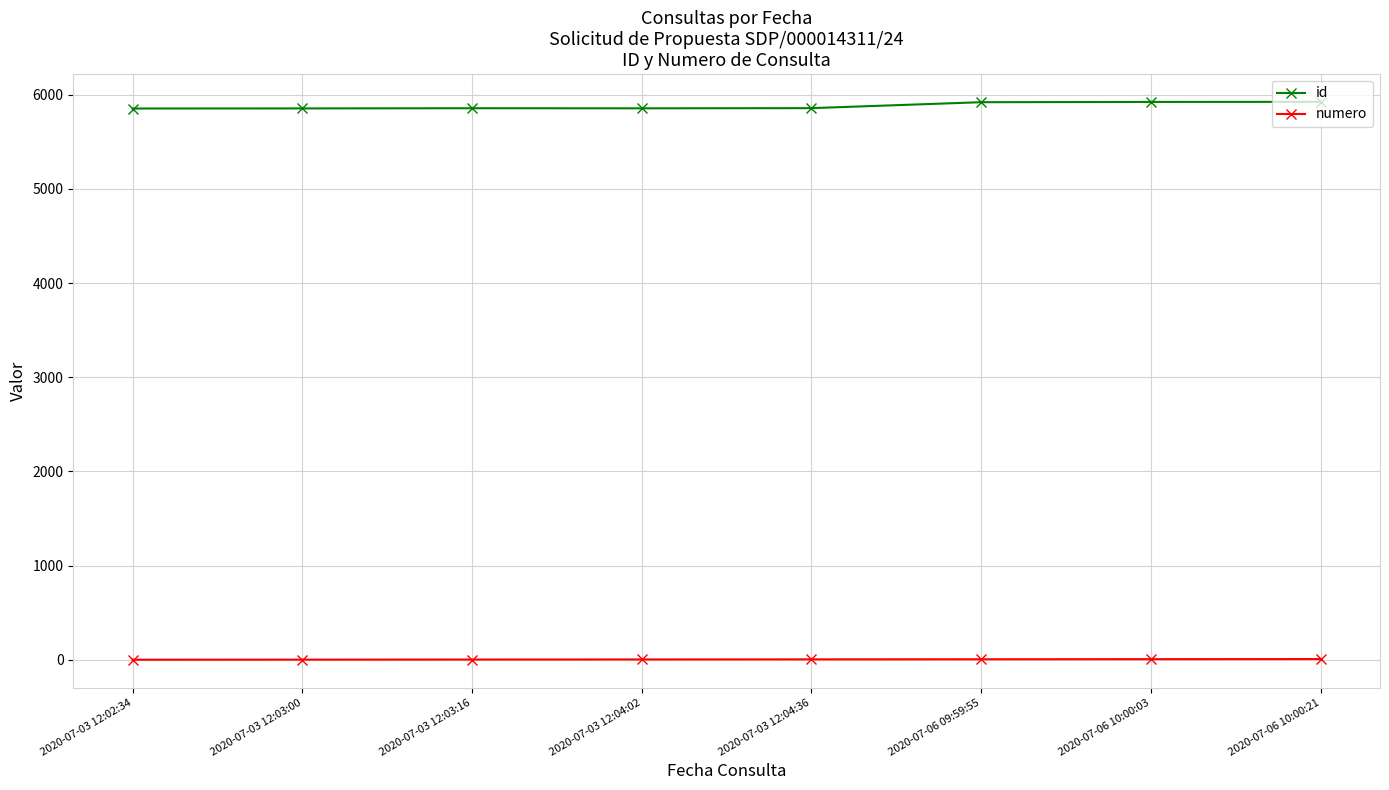

What is the difference between the numero values at 2020-07-06 10:00:21 and 2020-07-03 12:04:02?

4